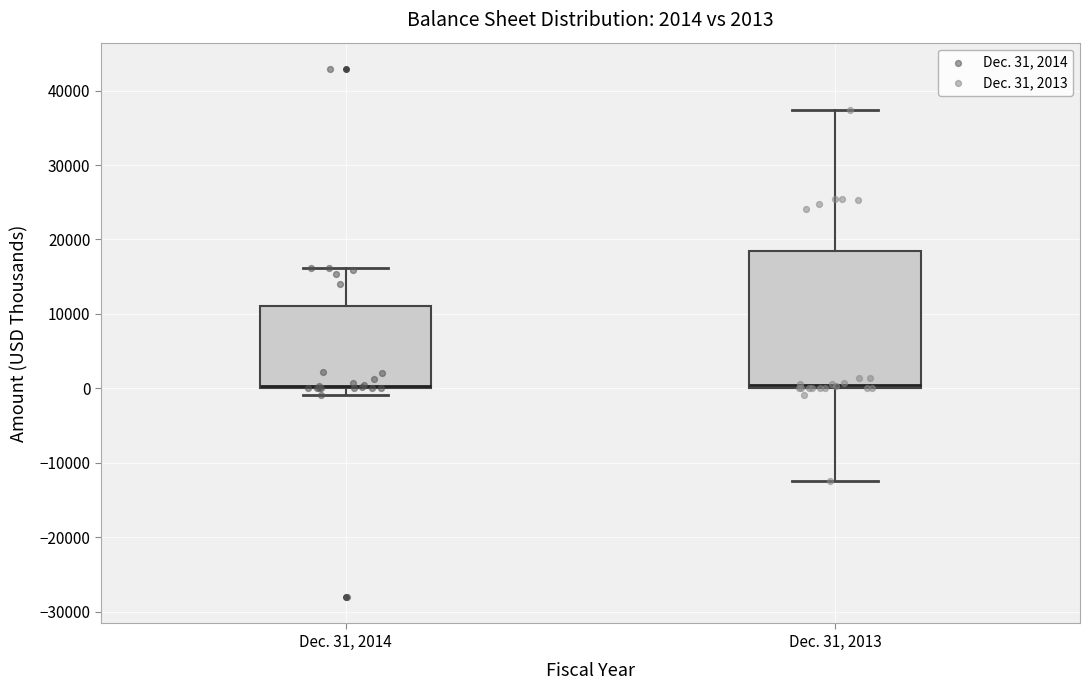

Which box is the tallest, from its lower edge to its upper edge?

Dec. 31, 2013